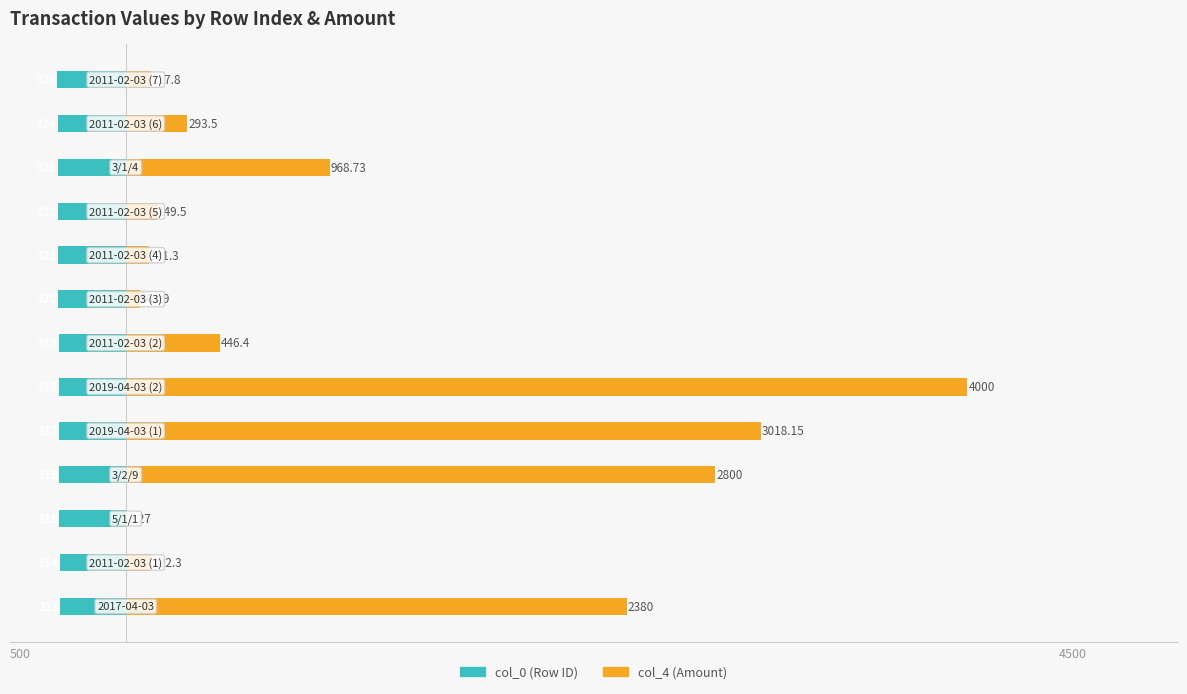

How many bars are there in total?

26